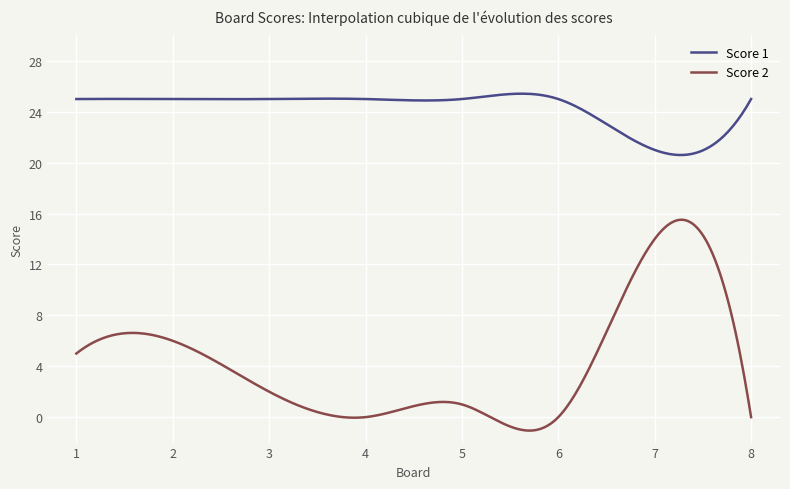

What is the maximum value shown in the chart?

25.4